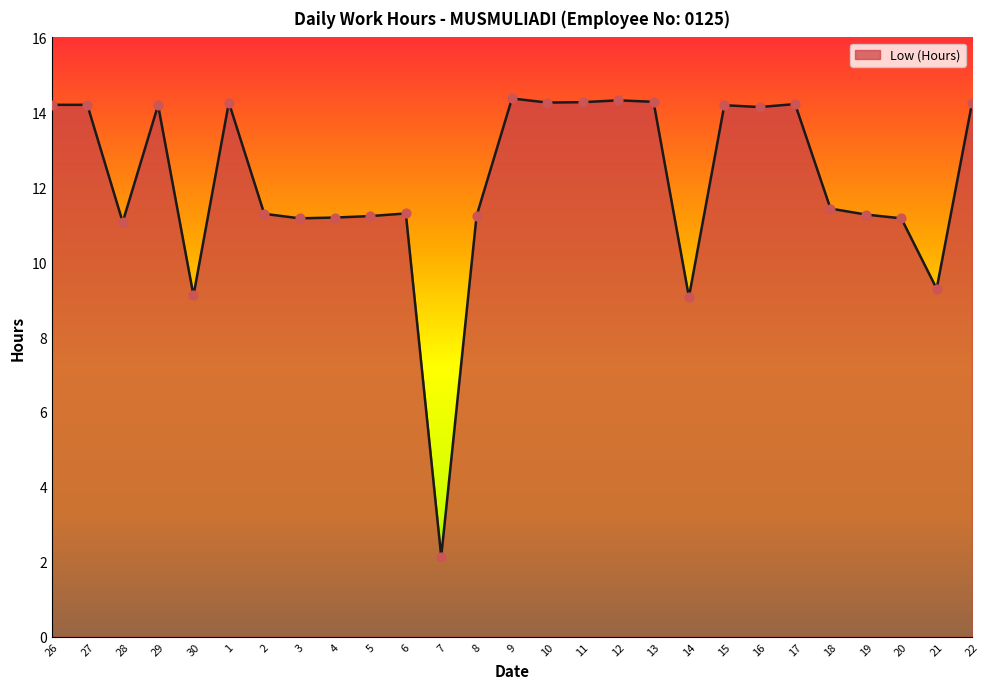

What is the ratio of the value at 22 to the value at 10?

1.0